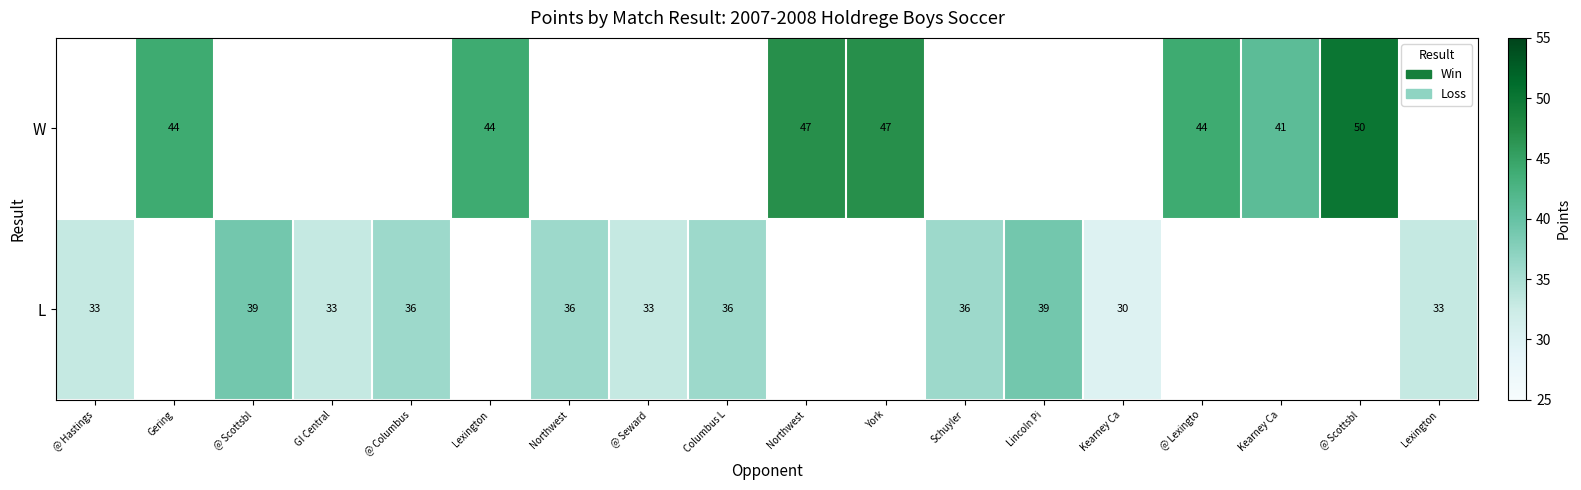

How many data points in L are less than 36?

5